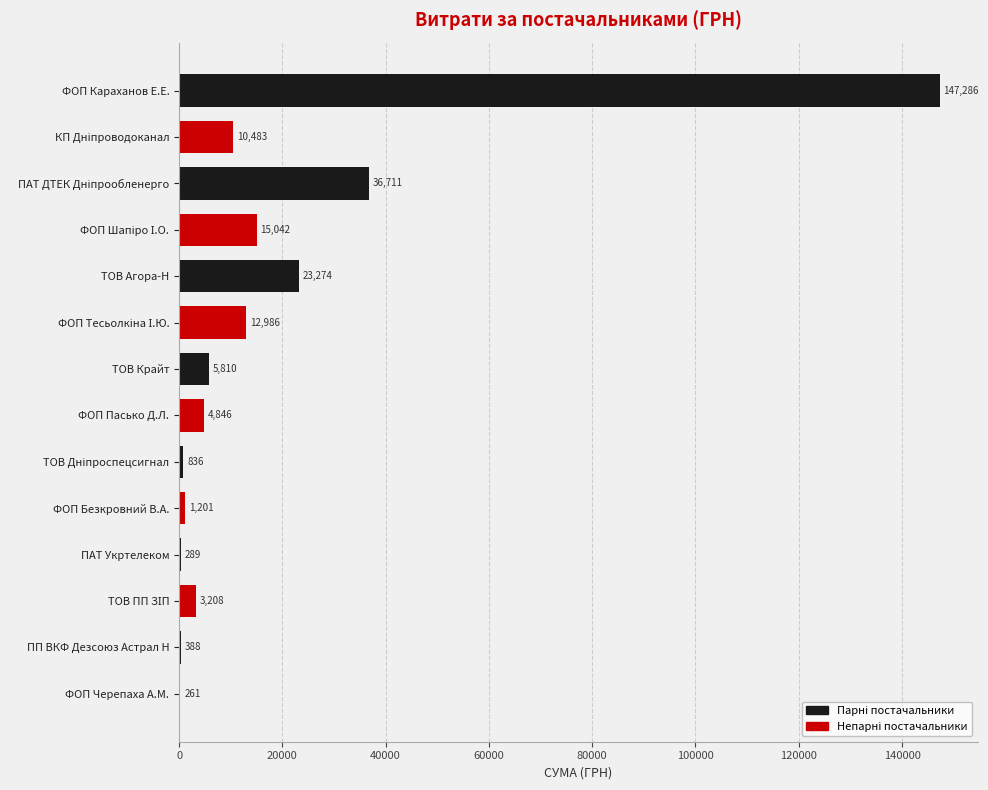

How many distinct data groups are displayed?

1